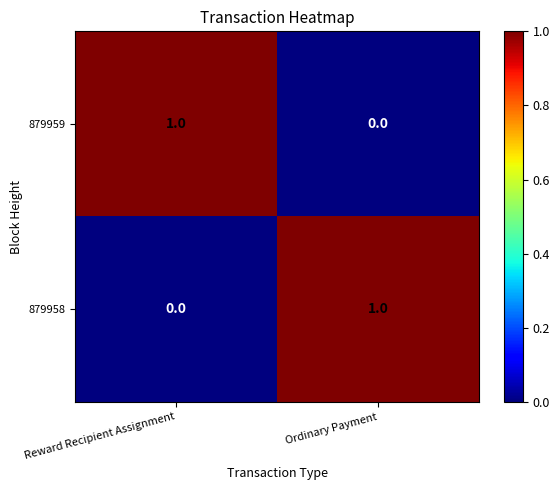

At how many categories does at least one series exceed 0?

2